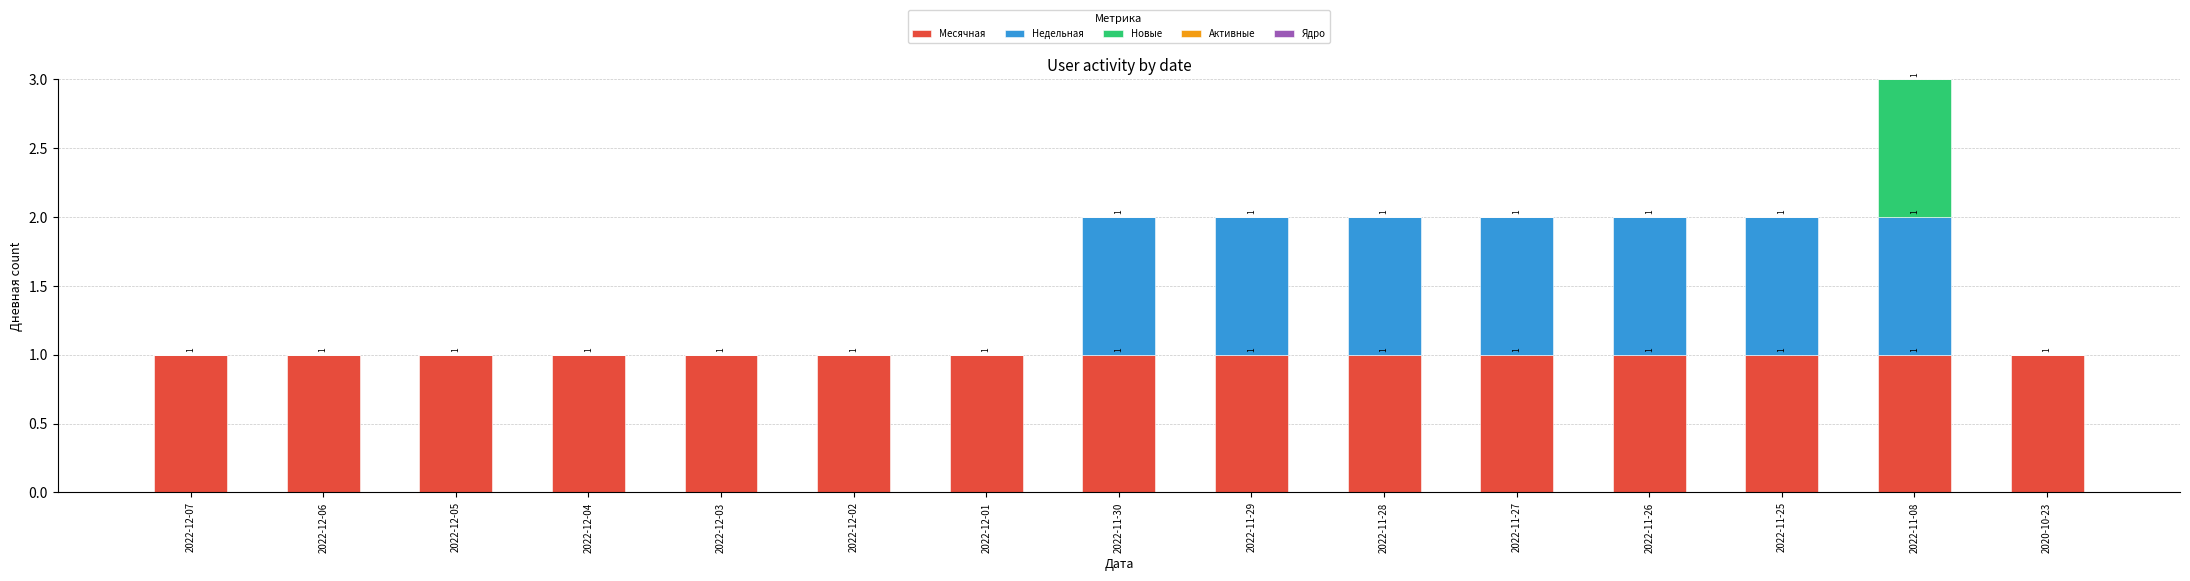

Reading left to right, what are the values for Месячная?

2022-12-07=1	2022-12-06=1	2022-12-05=1	2022-12-04=1	2022-12-03=1	2022-12-02=1	2022-12-01=1	2022-11-30=1	2022-11-29=1	2022-11-28=1	2022-11-27=1	2022-11-26=1	2022-11-25=1	2022-11-08=1	2020-10-23=1